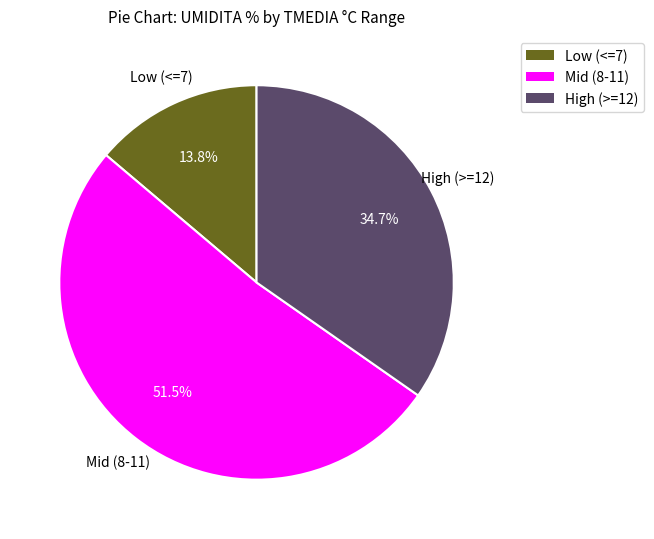

How many segments does this pie chart have?

3